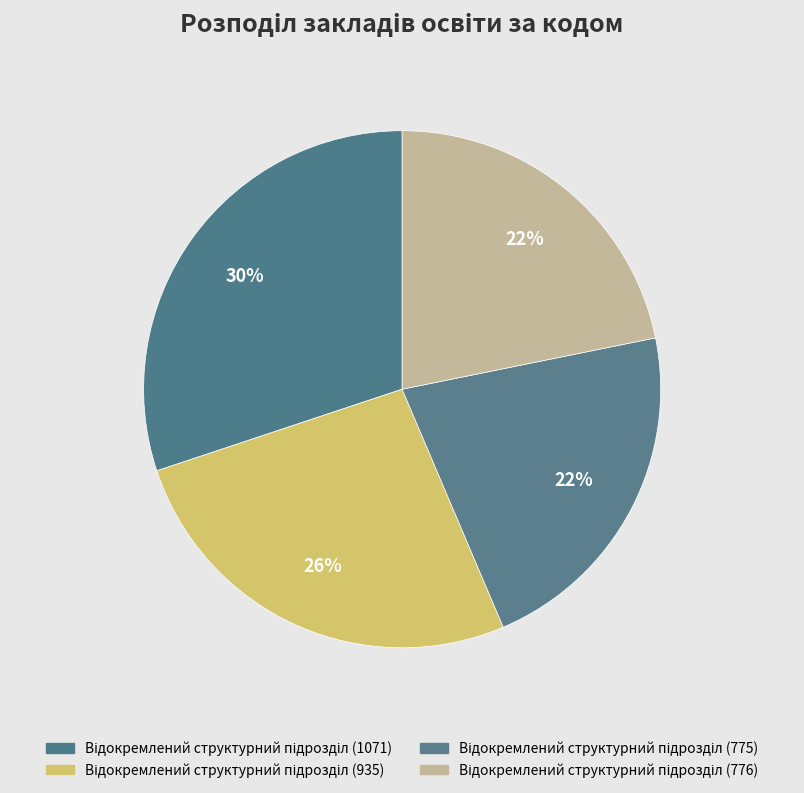

To the nearest percent, what is the difference between the largest and smallest slice percentages?

8%